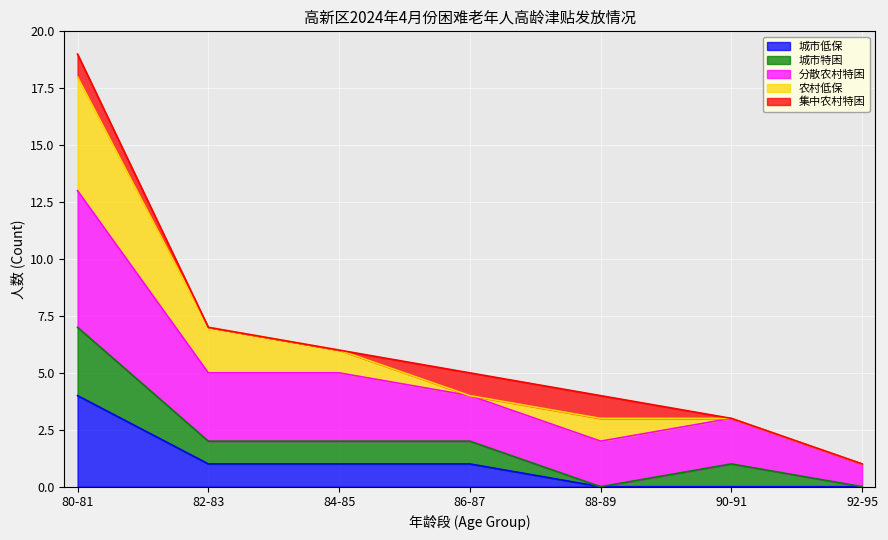

Is it true that 城市低保 equals -2 at 90-91?

False